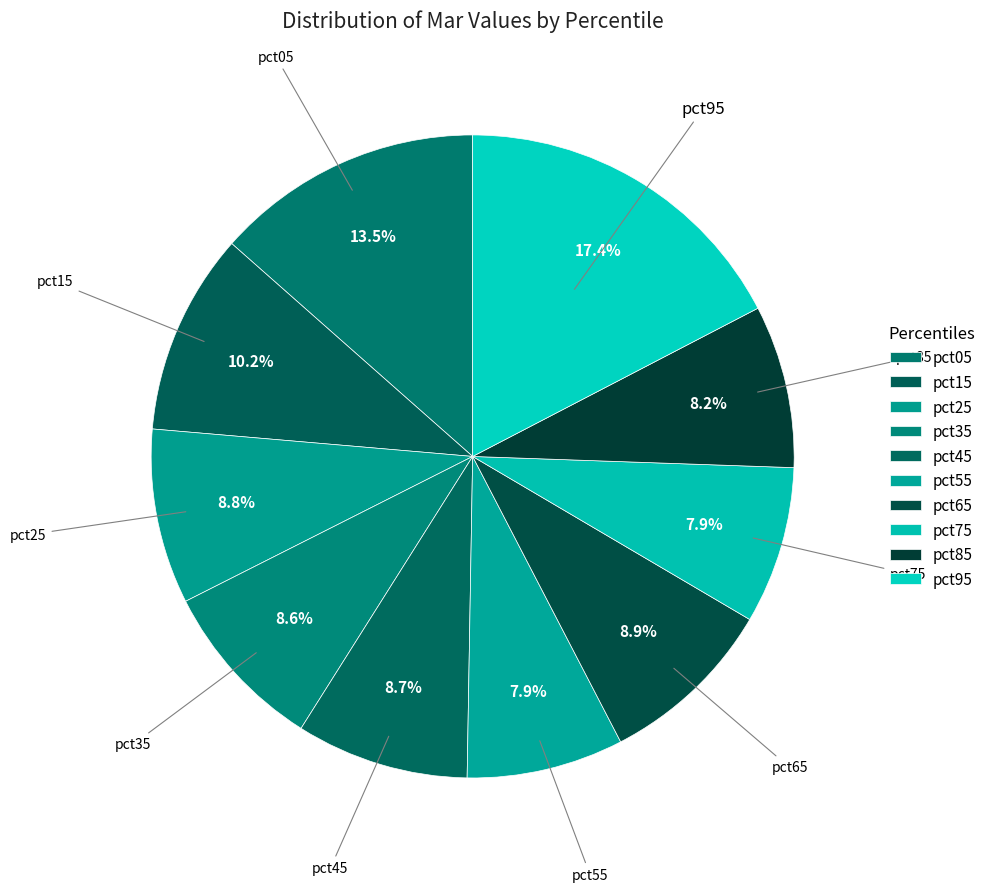

What percentage is the pct05 slice, to the nearest percent?

13%